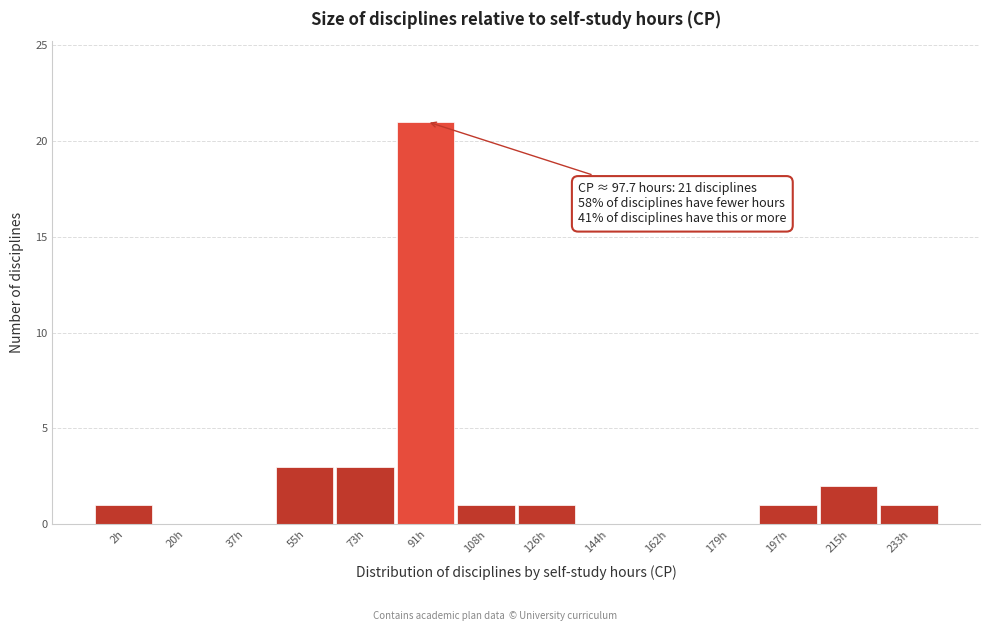

Reading left to right, extract all data points from this chart.

2h=1	20h=0	37h=0	55h=3	73h=3	91h=21	108h=1	126h=1	144h=0	162h=0	179h=0	197h=1	215h=2	233h=1